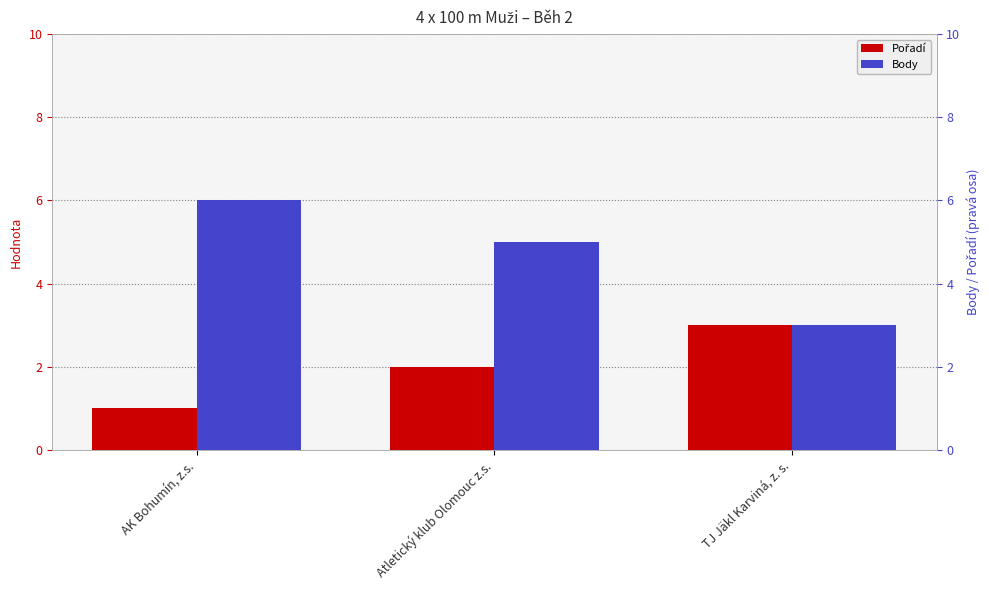

What position from the right is AK Bohumín, z.s.?

3